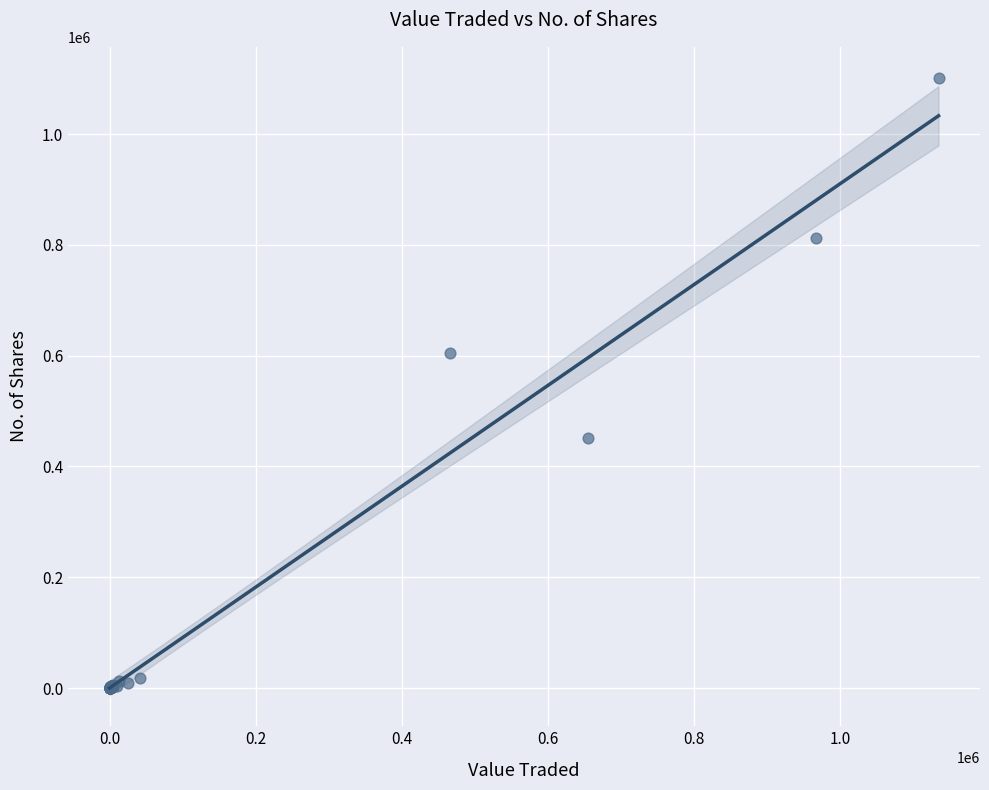

What Y value in the scatter plot is closest to 550997?

604193